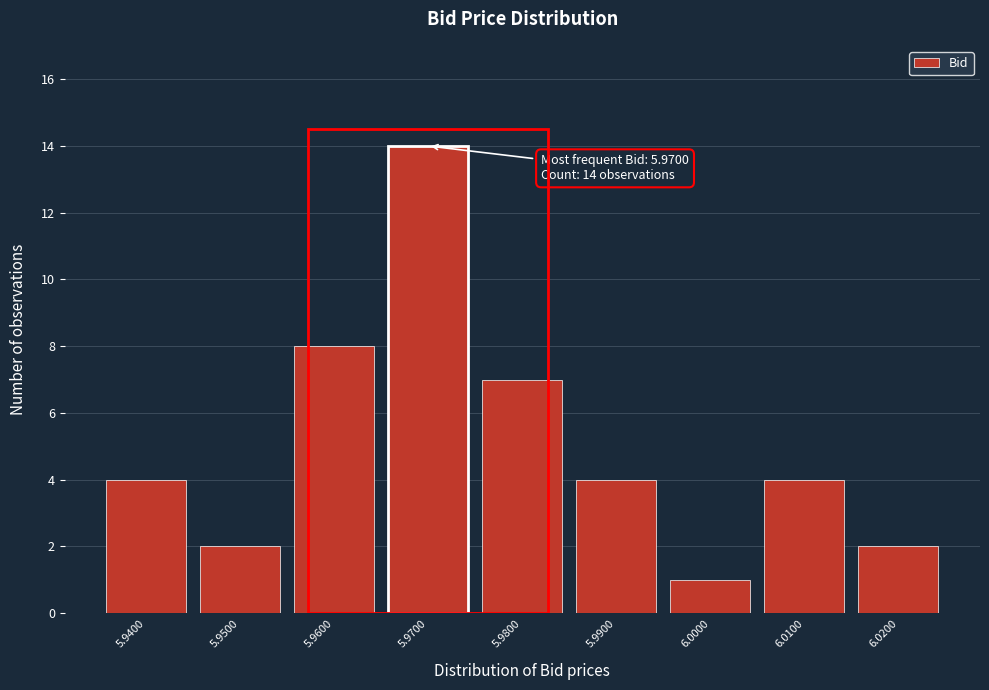

Reading left to right, transcribe all the data shown in this chart.

4	2	8	14	7	4	1	4	2